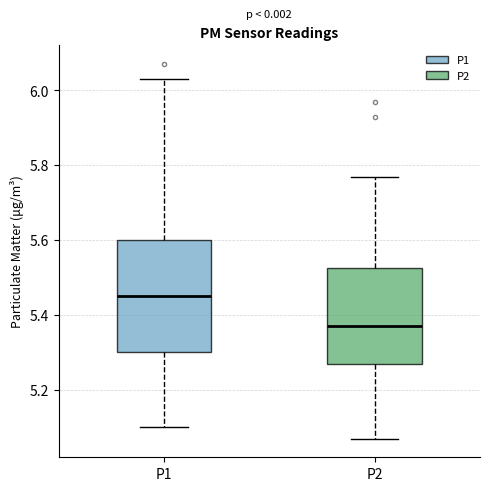

Where is the lower edge of the box for P2 on the y-axis? The values are not printed on the chart, so give them approximately, as read against the axis.

5.28